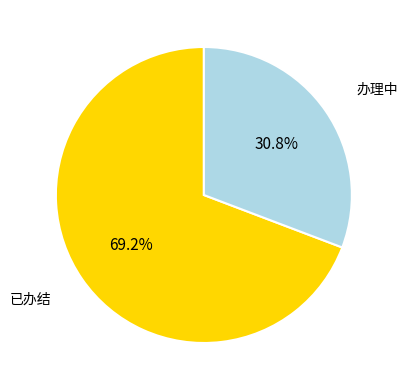

Count the number of slices in the pie.

2